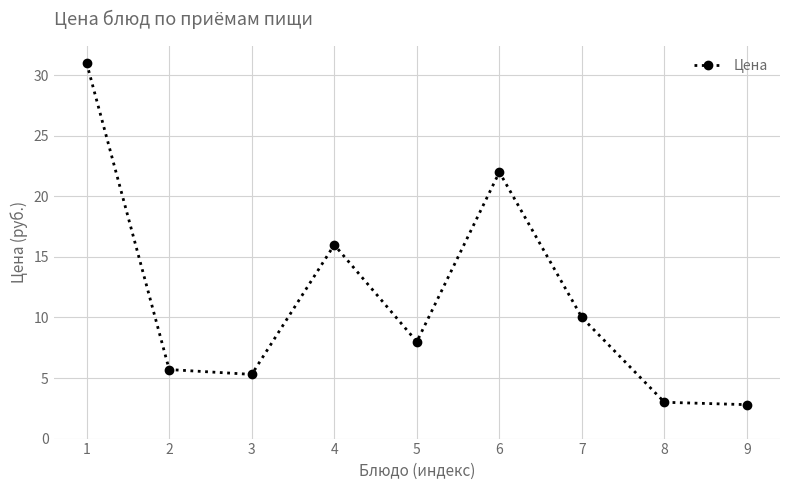

What is the maximum value shown in the chart?

31.0